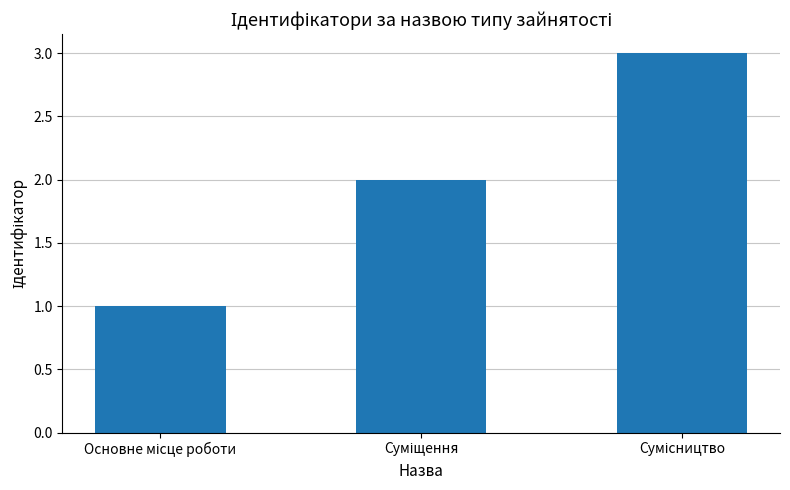

What is the sum of all values?

6